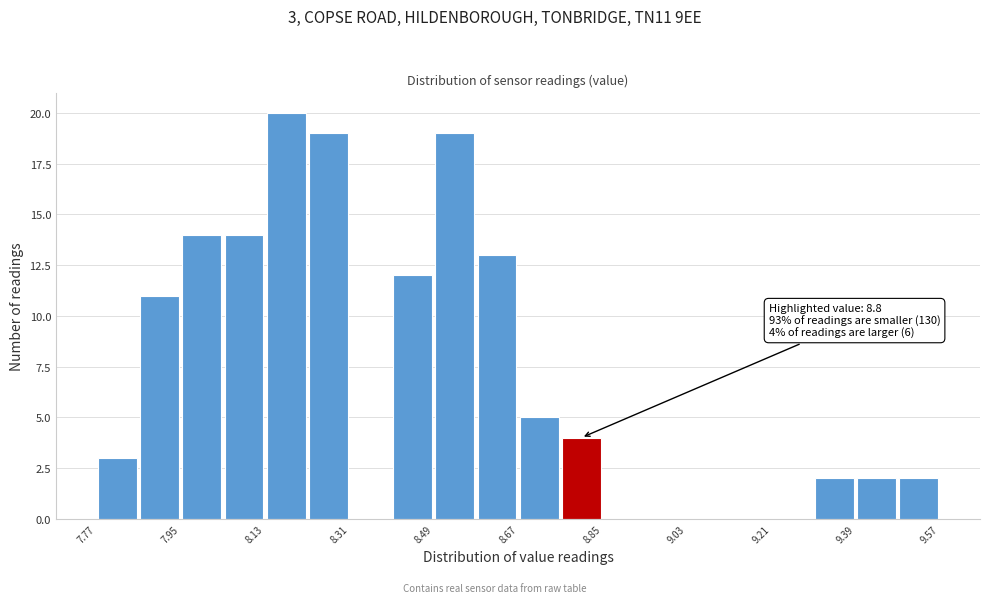

Over which range of the x-axis is the bar tallest?

8.13 to 8.22